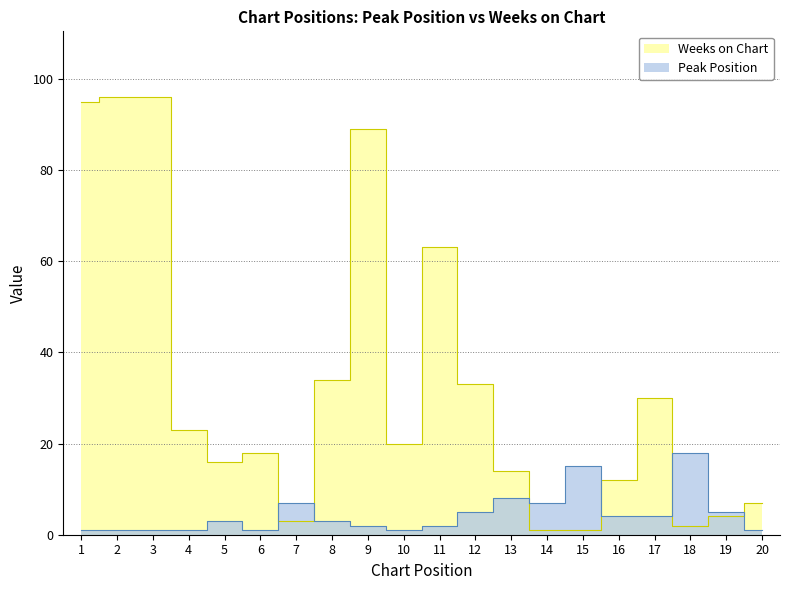

What is the sum of all Weeks on Chart values?

657